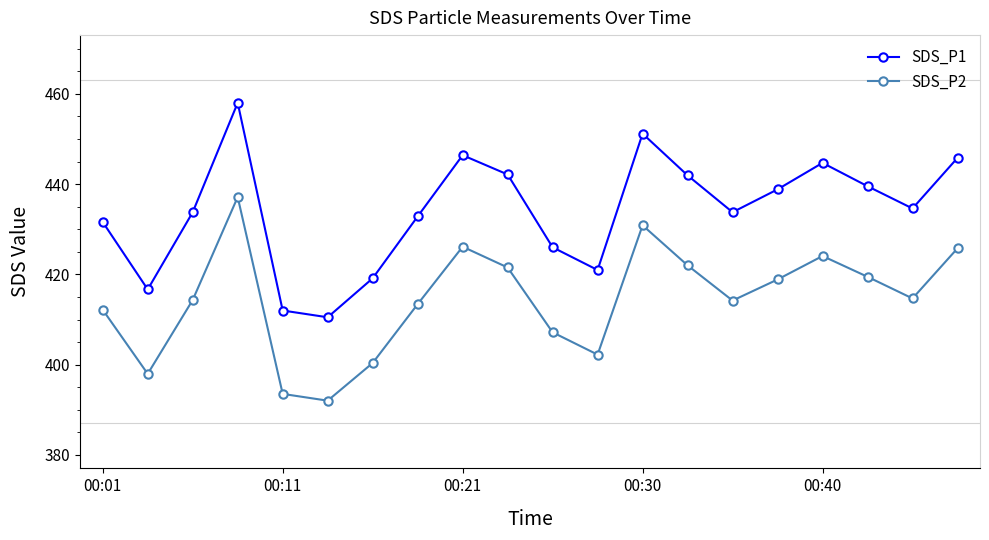

Which series has the largest range (max minus min)?

SDS_P1